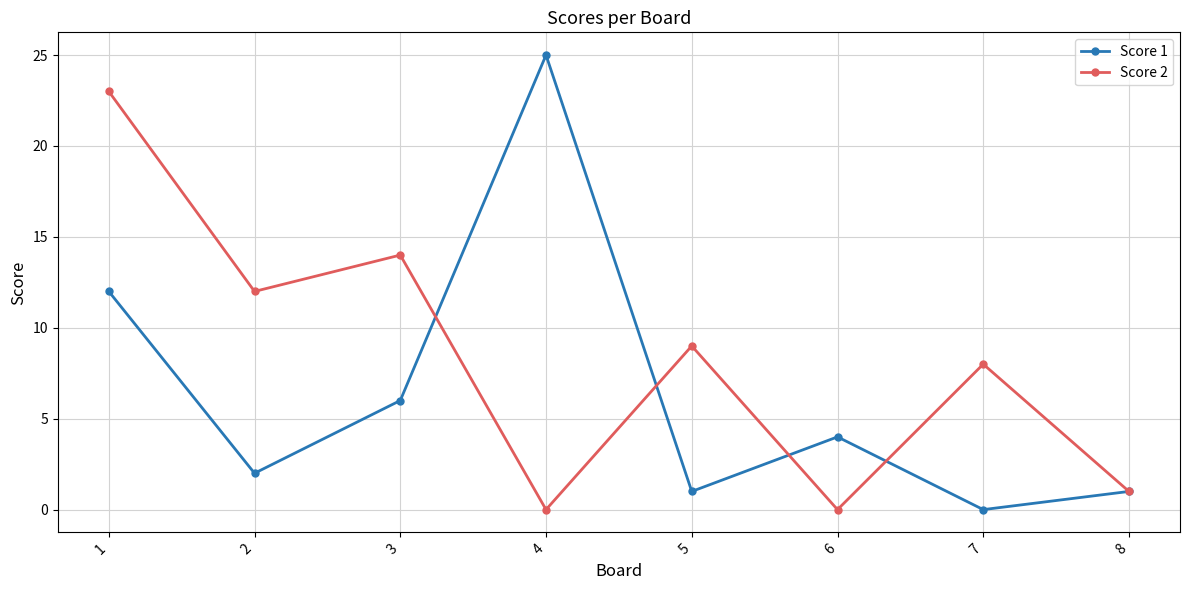

Count the number of data series in this chart.

2